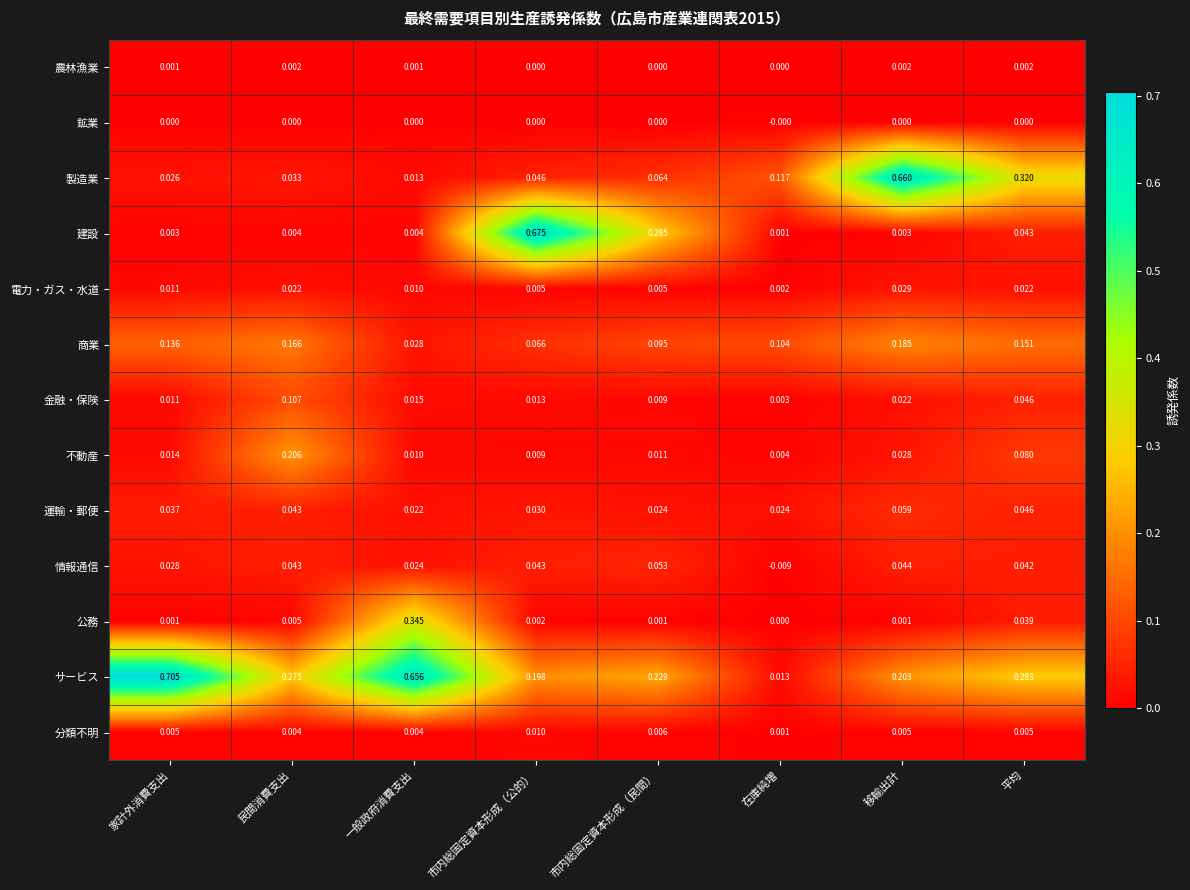

At which category does the chart reach its peak across all series?

家計外消費支出